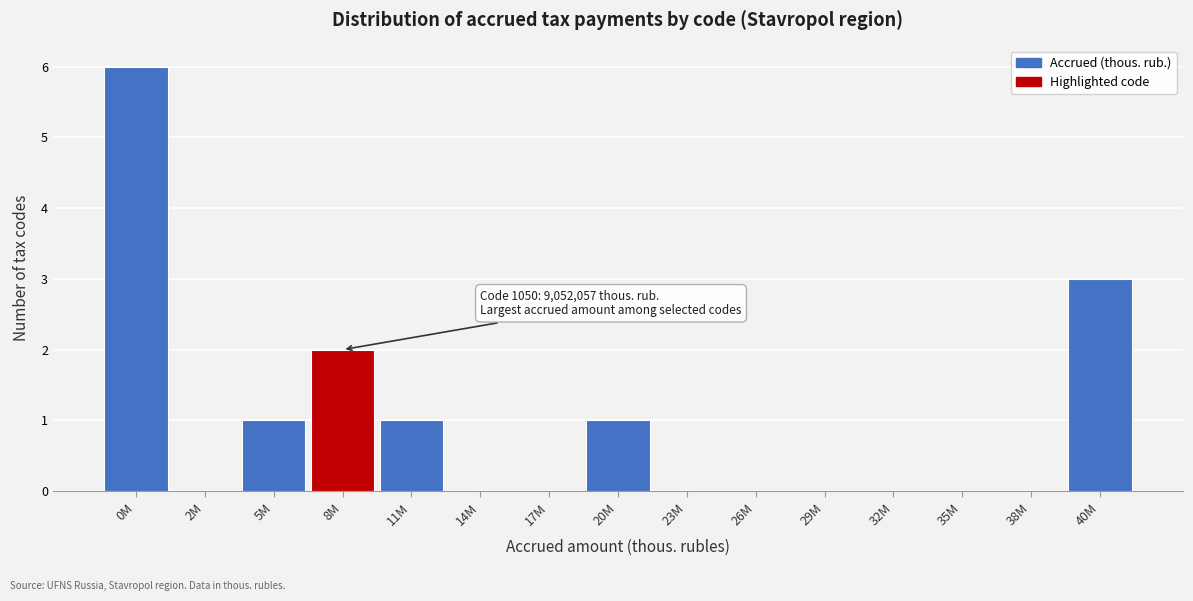

Reading left to right, what are all the values shown in this chart?

0M=6	2M=0	5M=1	8M=2	11M=1	14M=0	17M=0	20M=1	23M=0	26M=0	29M=0	32M=0	35M=0	38M=0	40M=3